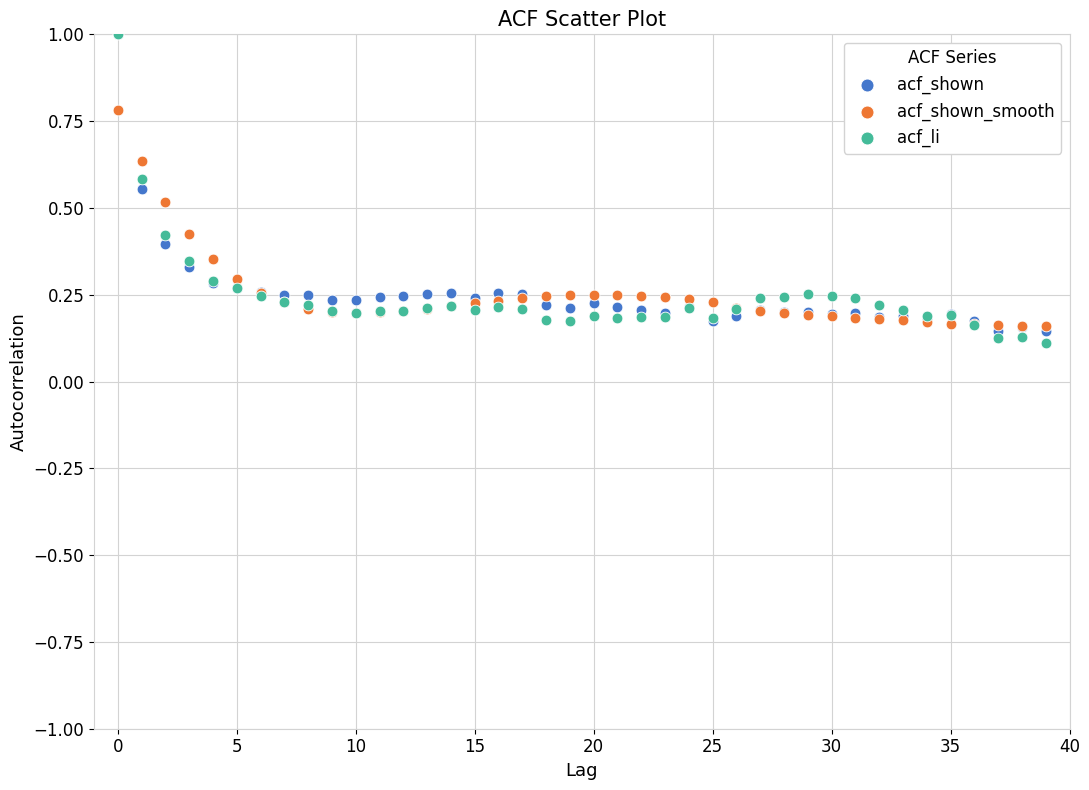

What are all the series names shown in the legend?

acf_shown, acf_shown_smooth, acf_li